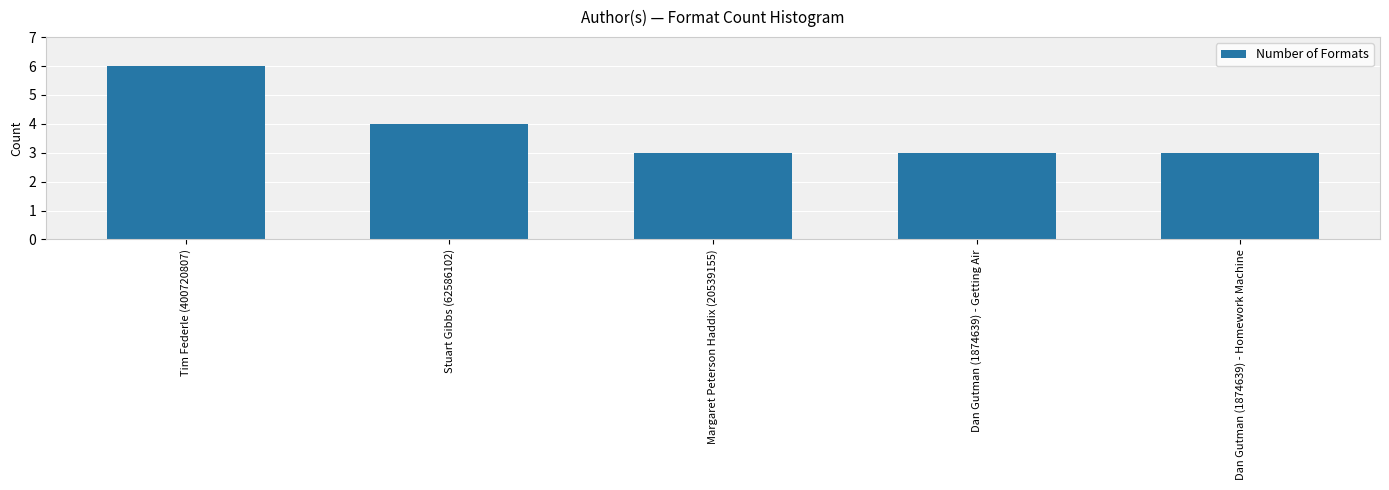

What position from the left is Dan Gutman (1874639) - Homework Machine?

5